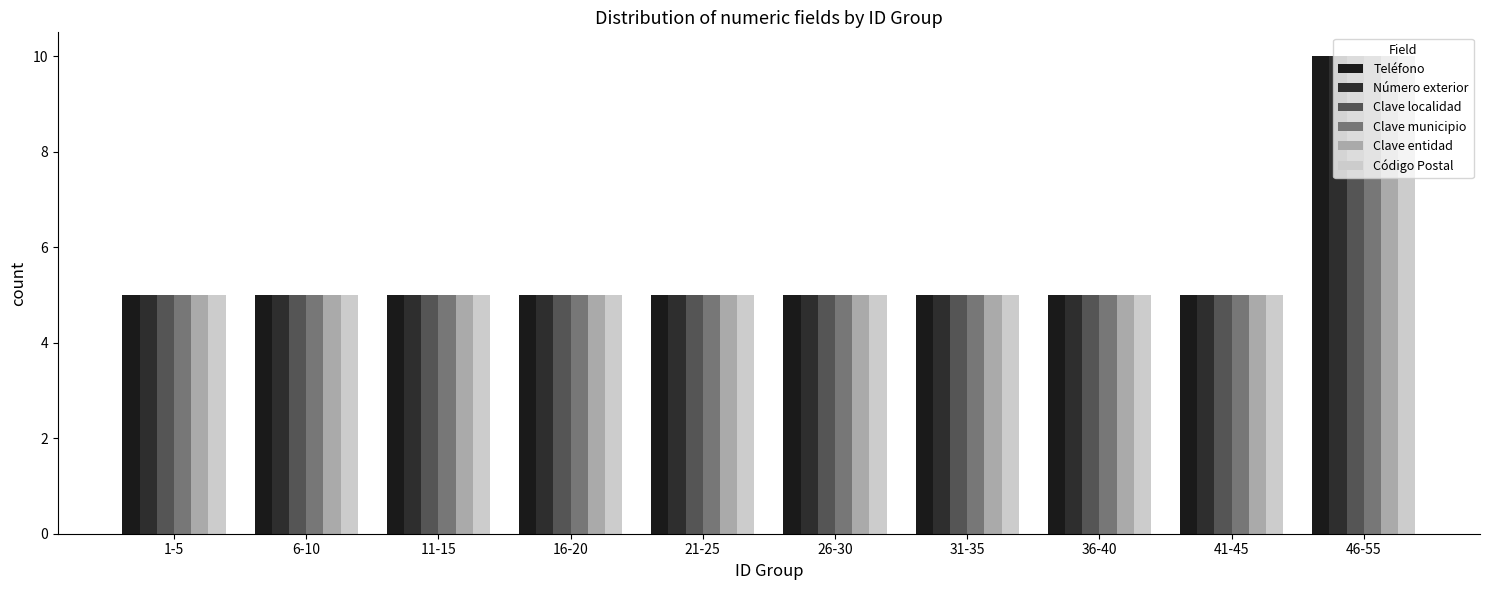

Reading left to right, what are all the values shown in this chart?

Teléfono: 5	5	5	5	5	5	5	5	5	10
Número exterior: 5	5	5	5	5	5	5	5	5	10
Clave localidad: 5	5	5	5	5	5	5	5	5	10
Clave municipio: 5	5	5	5	5	5	5	5	5	10
Clave entidad: 5	5	5	5	5	5	5	5	5	10
Código Postal: 5	5	5	5	5	5	5	5	5	10